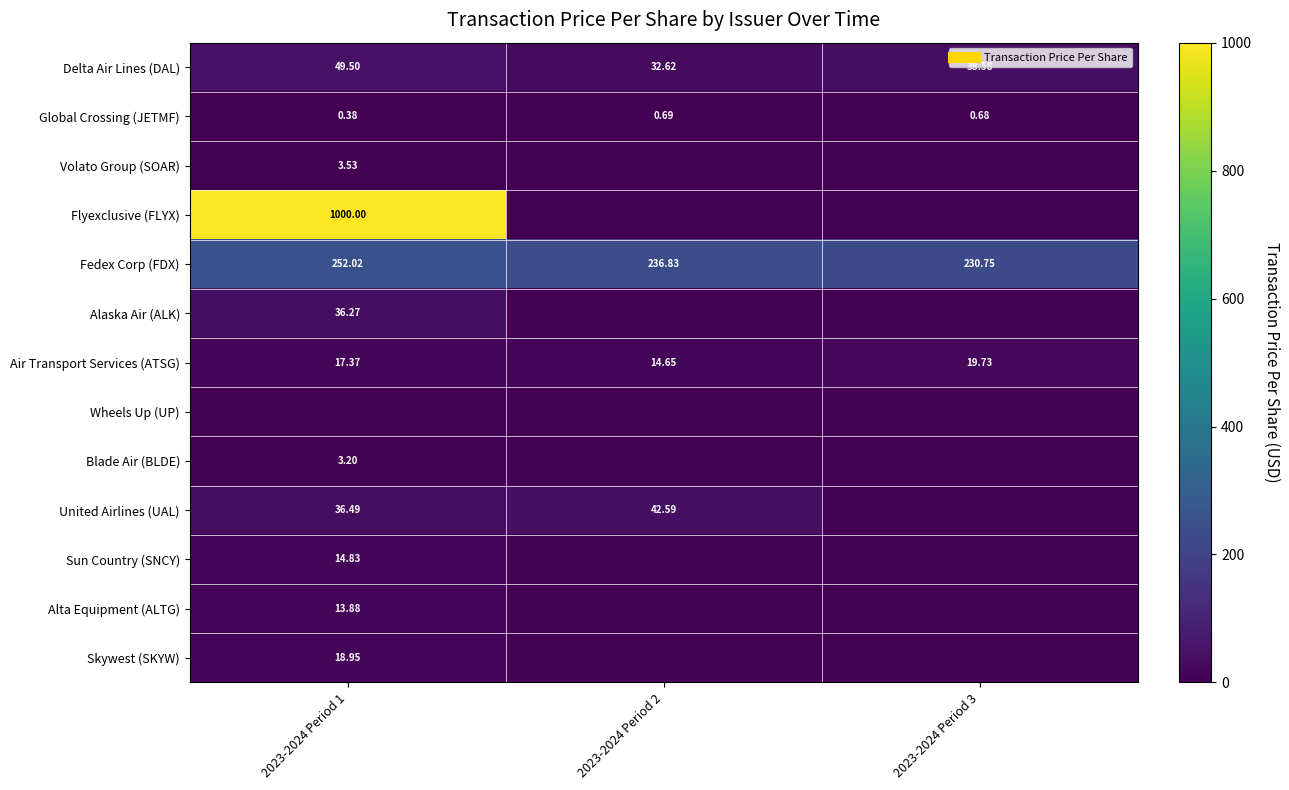

At which category is the sum across all series the highest?

2023-2024 Period 1